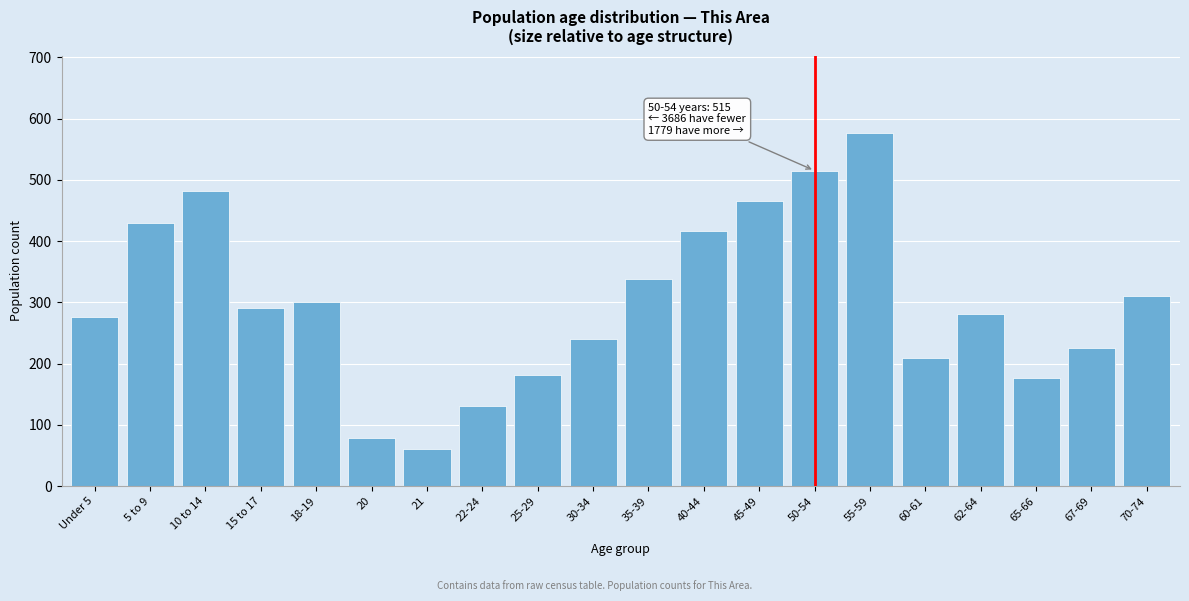

Reading left to right, list all the values displayed in this chart.

276	430	481	290	300	78	60	131	181	240	338	416	465	515	576	210	281	177	225	310